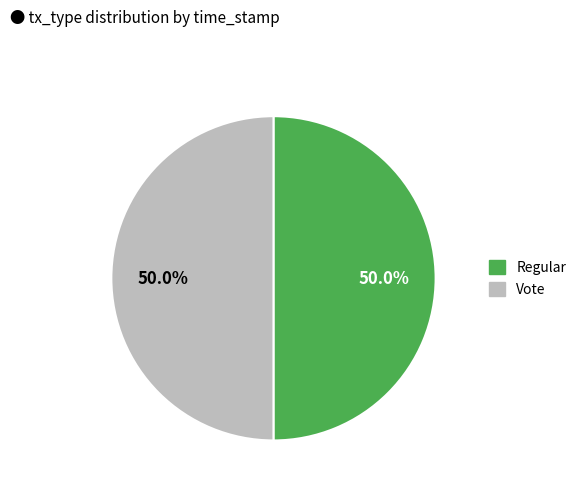

What percentage is the Vote slice, to the nearest percent?

50%